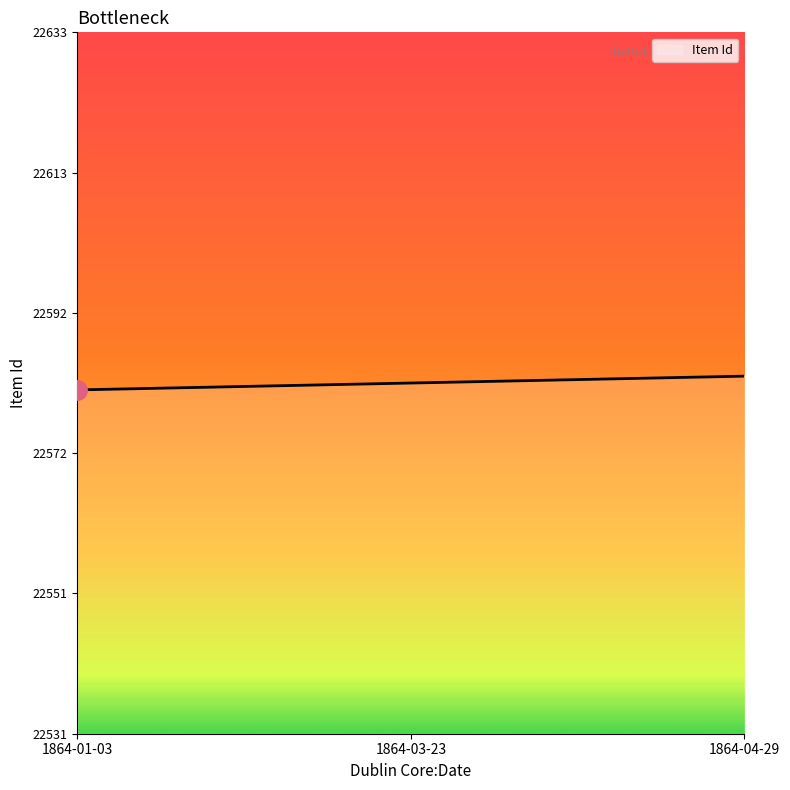

Rank the categories by value from highest to lowest.

1864-04-29, 1864-03-23, 1864-01-03